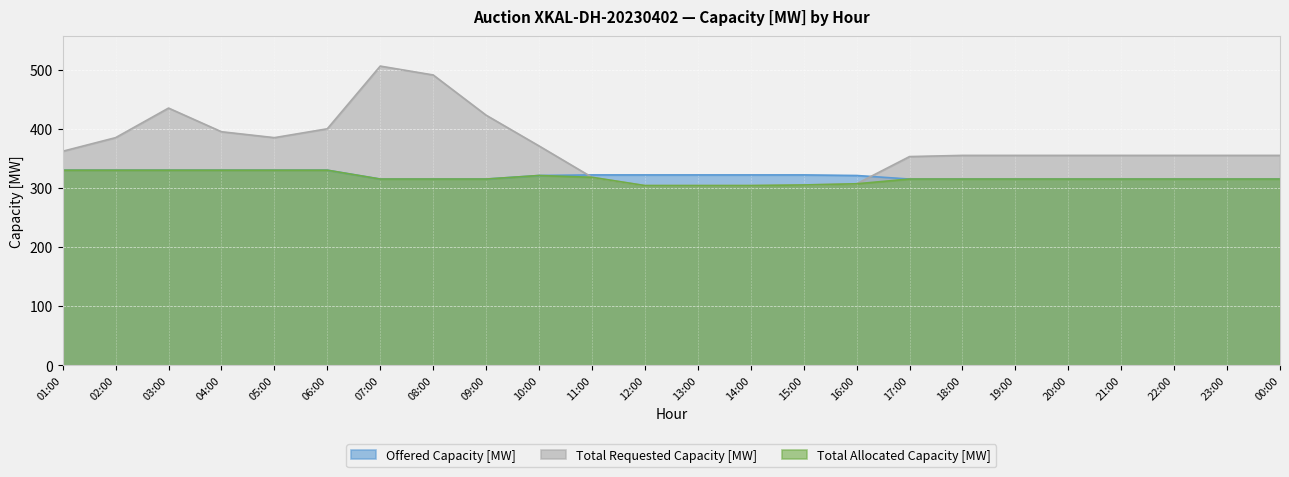

Where is the first local minimum for Total Requested Capacity [MW]?

05:00